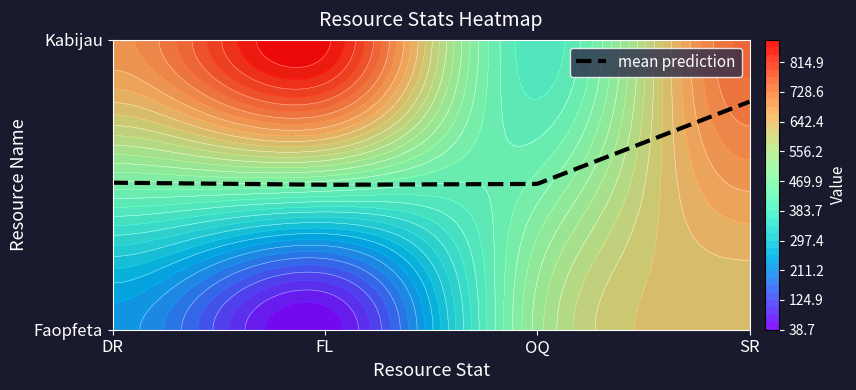

The value of Faopfeta at DR is 221. True or false?

True